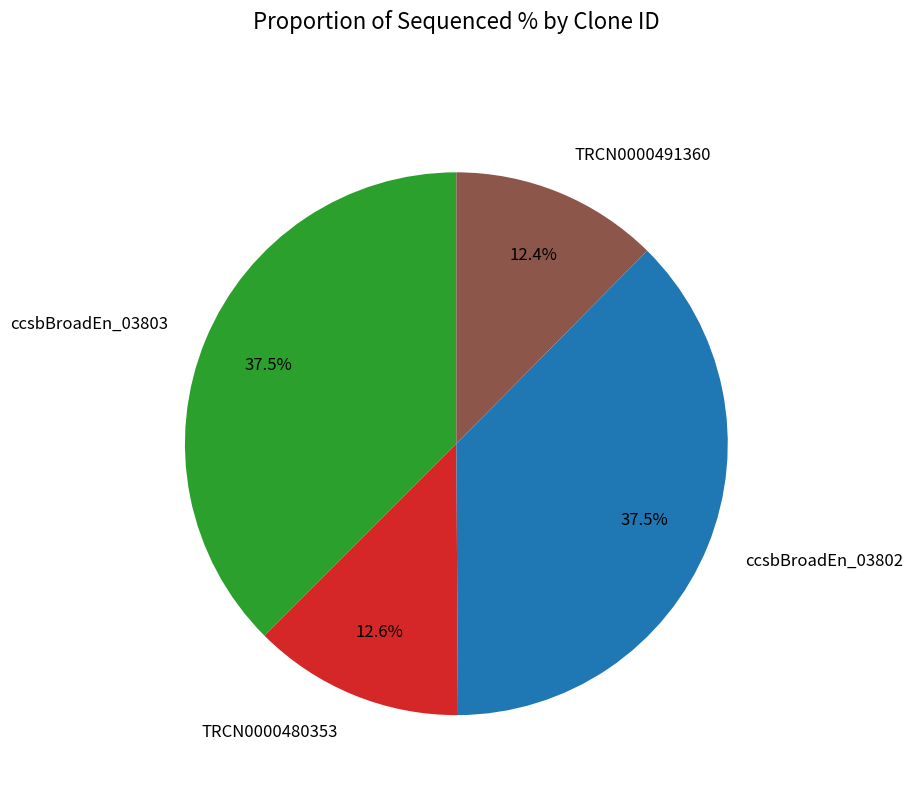

Does any single category account for the majority?

No